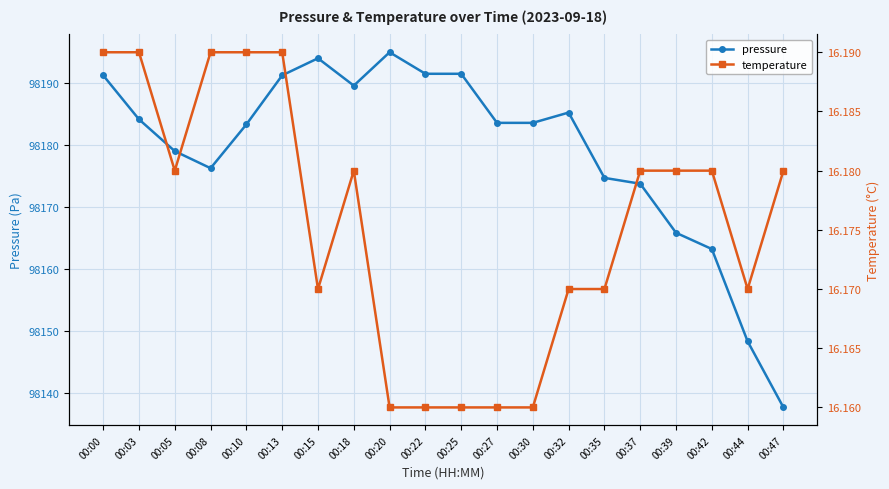

Is the value of pressure at 00:42 greater than the value of temperature at 00:44?

Yes